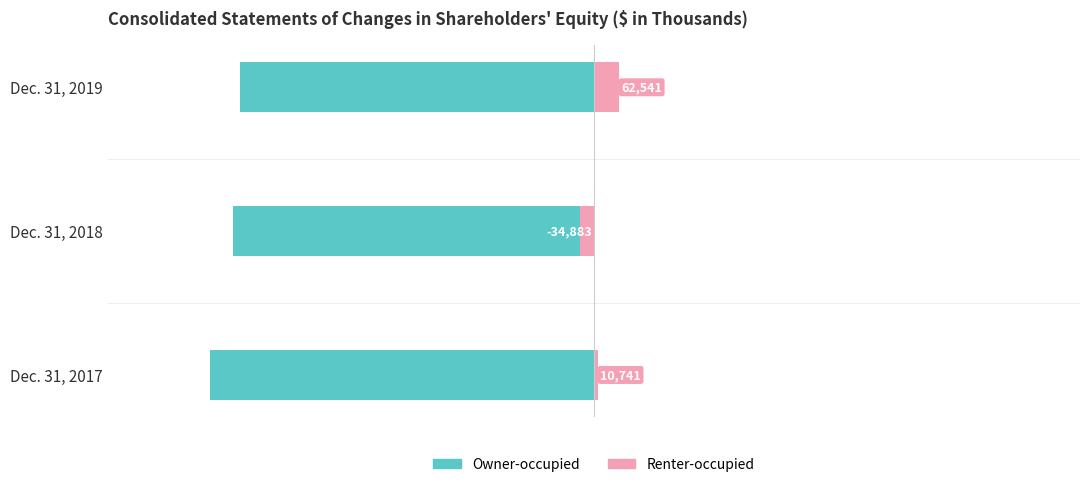

What is the difference between the highest and lowest values at Dec. 31, 2019?

934894